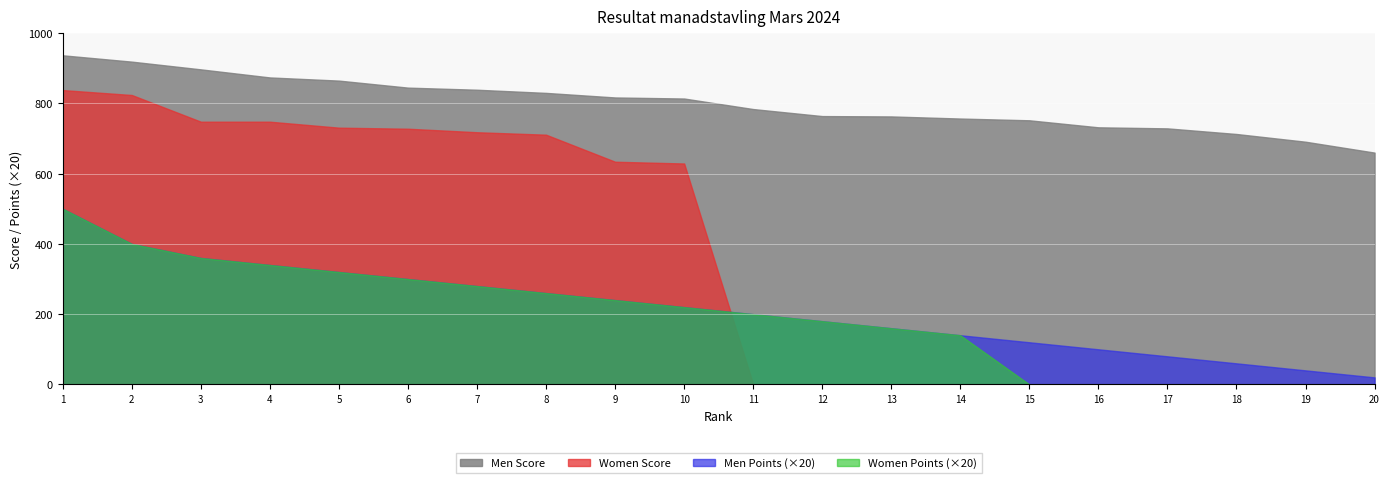

What is the sum of all Men Score values?

15982